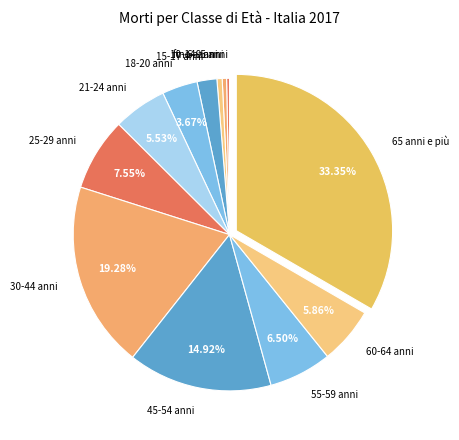

How many slices are in this pie chart?

12